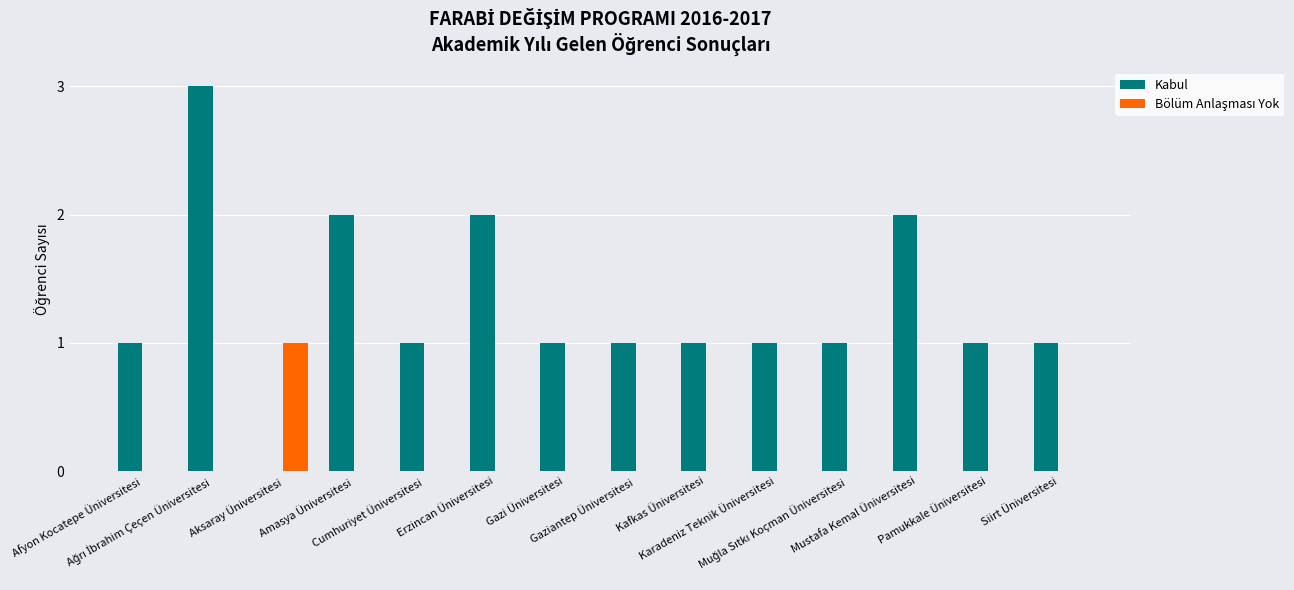

Count the number of data series in this chart.

2